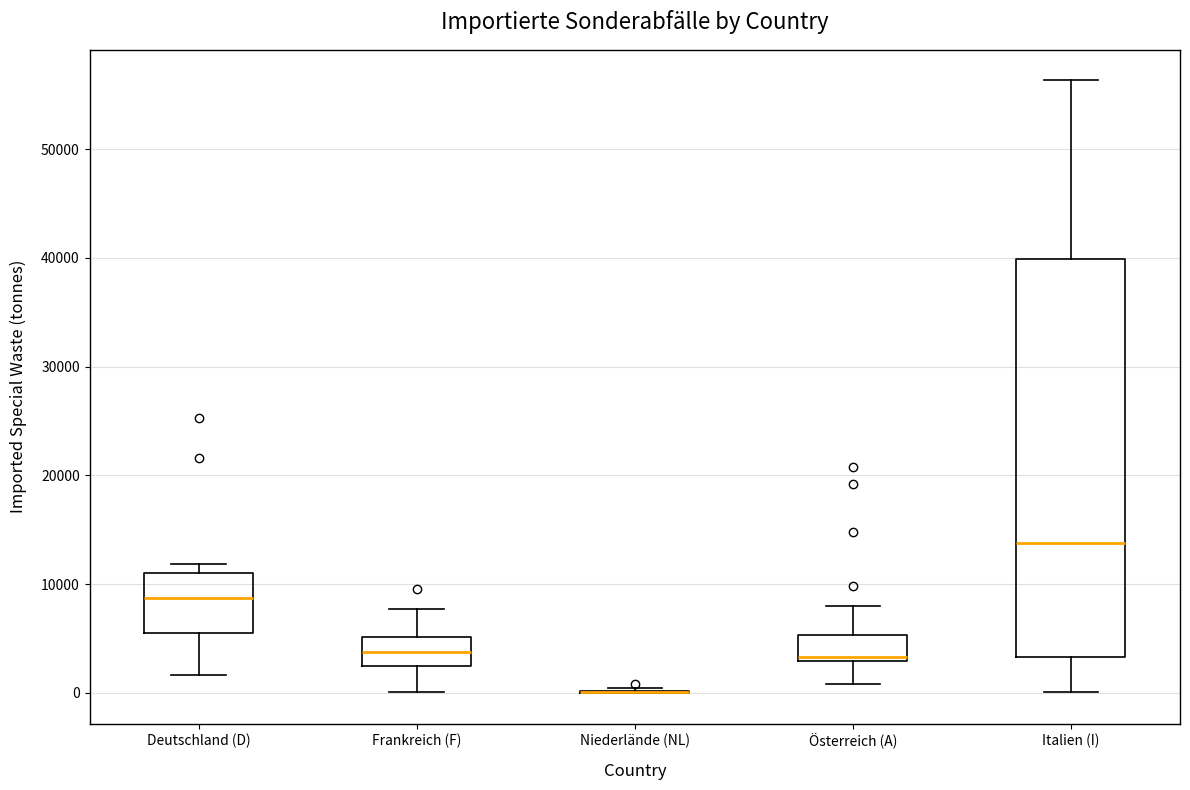

Reading left to right, read every box against the y-axis: the position of its median line, the range the box covers, and the ends of its whiskers. The values are not printed on the chart, so give them approximately, as read against the axis.

Deutschland (D): median 9000, box 5000 to 11000, whiskers 2000 to 12000
Frankreich (F): median 4000, box 3000 to 5000, whiskers 0 to 8000
Niederlände (NL): box collapsed to a line at 0, whiskers 0 to 1000
Österreich (A): median 3000 (just above the box's lower edge), box 3000 to 5000, whiskers 1000 to 8000
Italien (I): median 14000, box 3000 to 40000, whiskers 0 to 56000